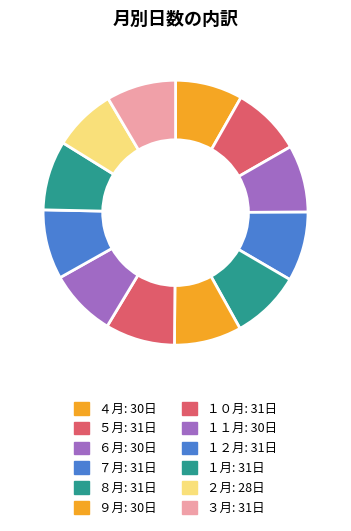

To the nearest percent, what percentage of the pie is ３月?

8%